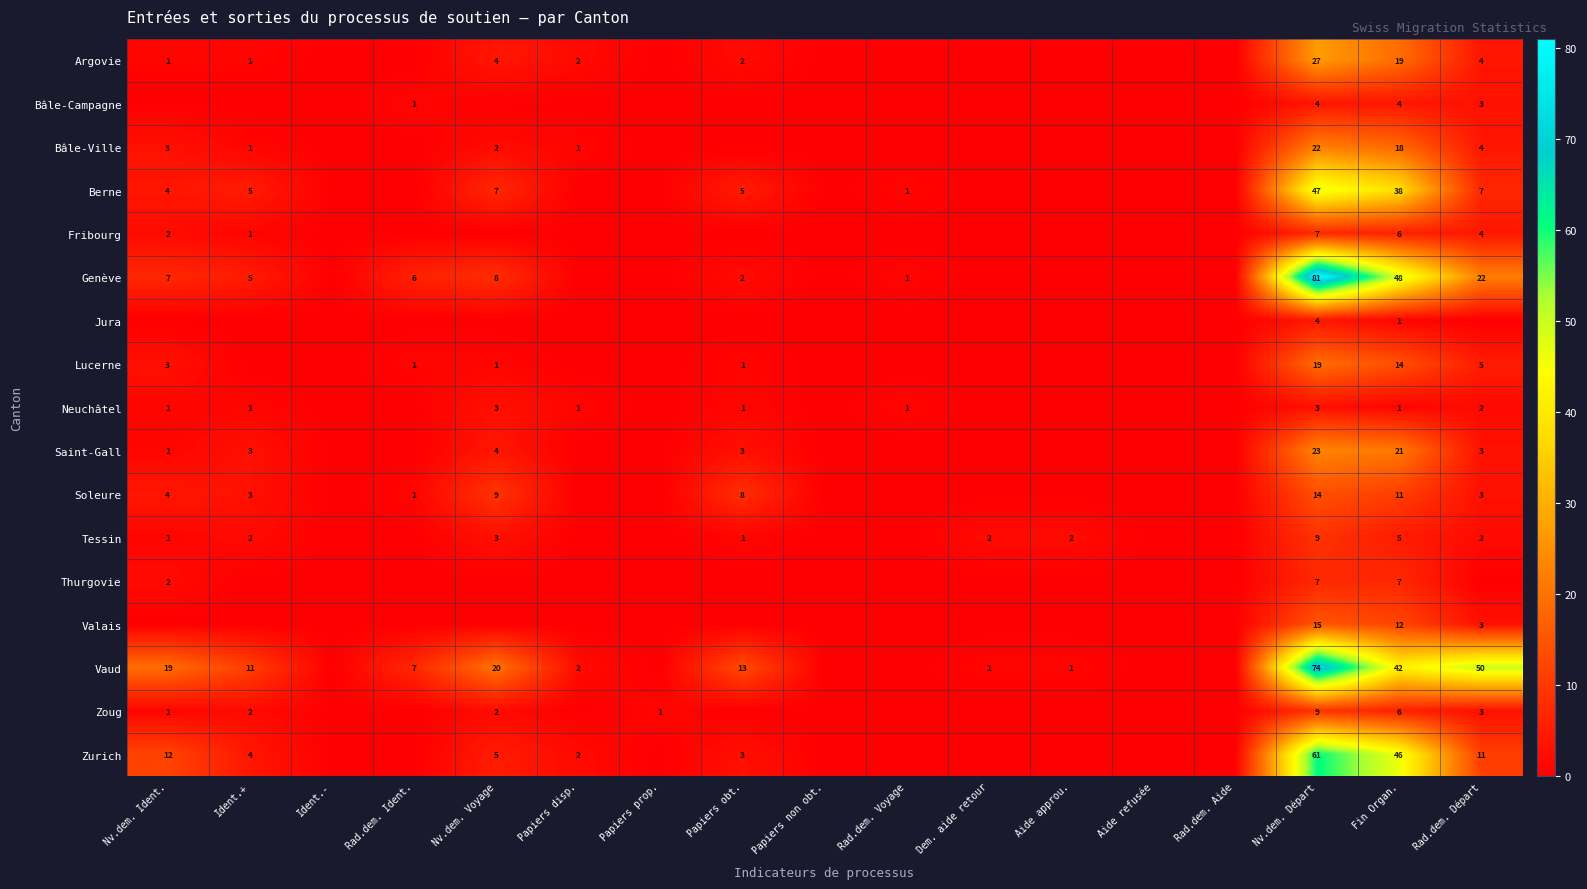

At how many categories does at least one series exceed 19?

4